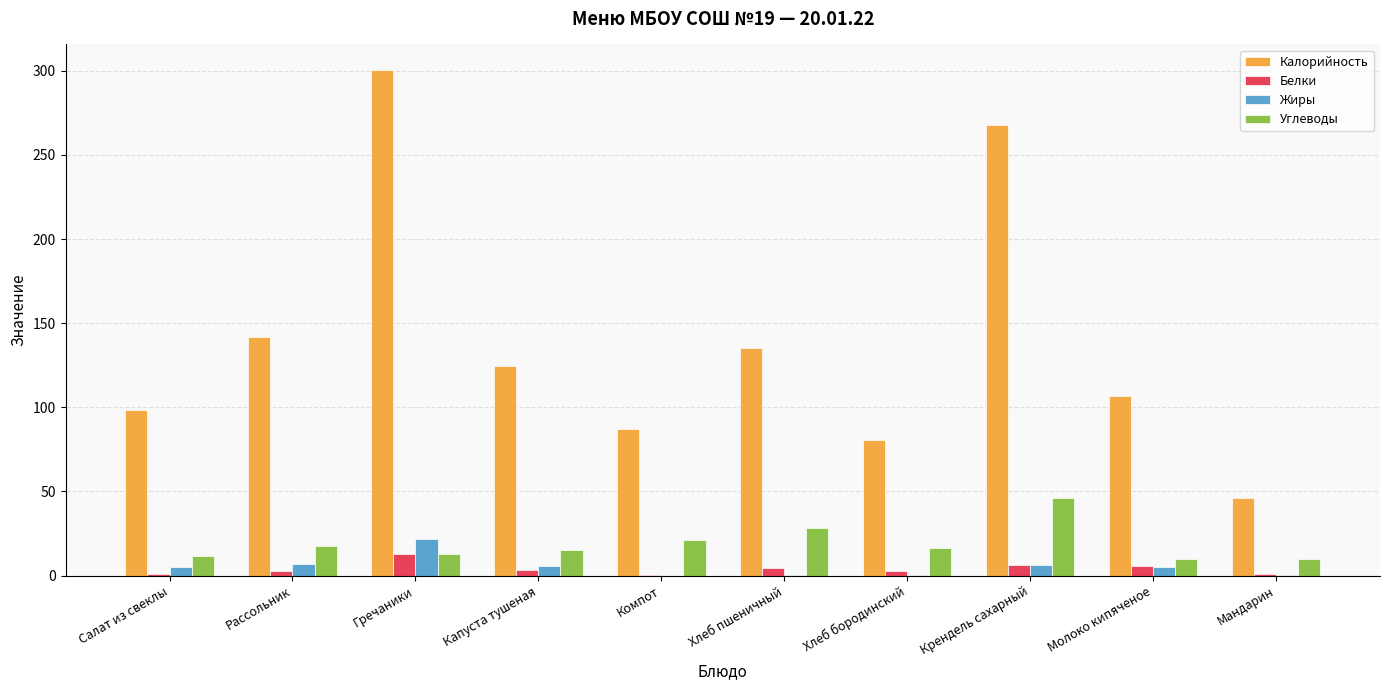

At which category is the sum across all series the highest?

Гречаники